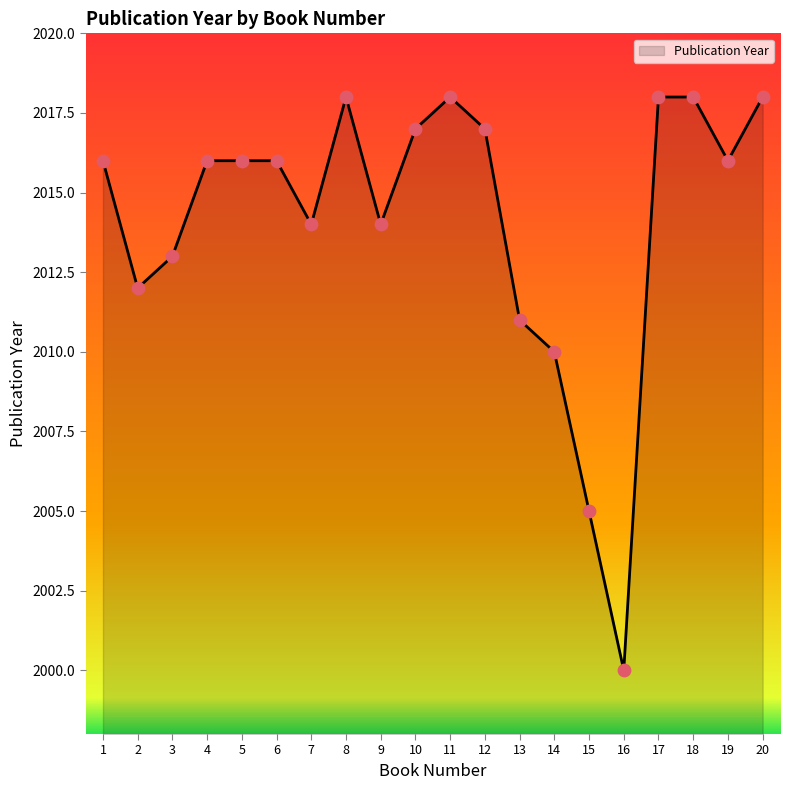

What is the change in value from 19 to 20?

+2